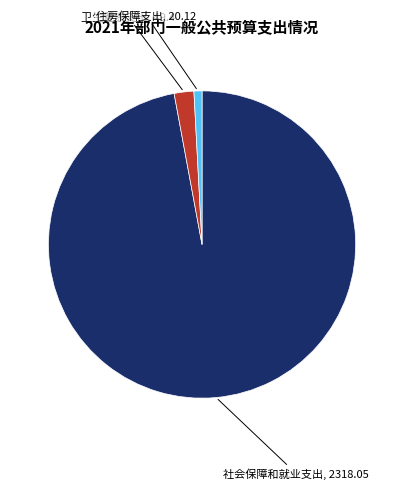

Do 社会保障和就业支出 and 住房保障支出 together represent more than half of the pie?

Yes